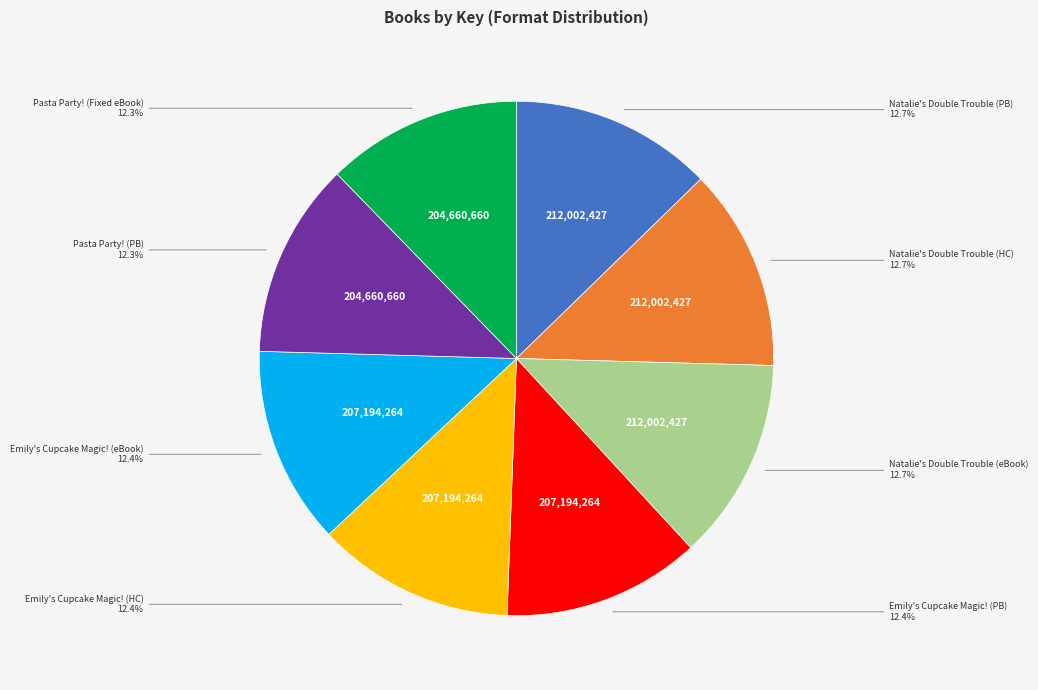

Count the number of slices in the pie.

8